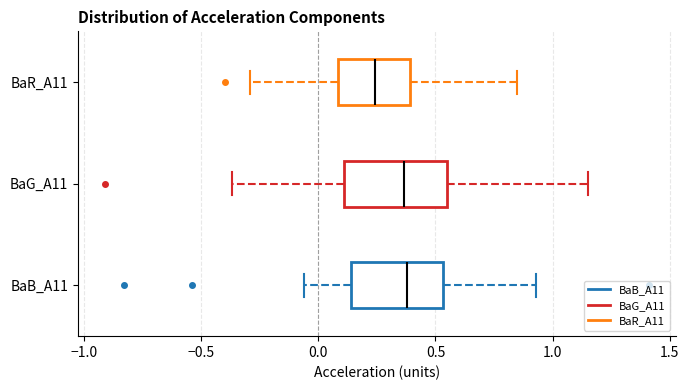

Where is the left edge of the box for BaG_A11 on the x-axis? The values are not printed on the chart, so give them approximately, as read against the axis.

0.10